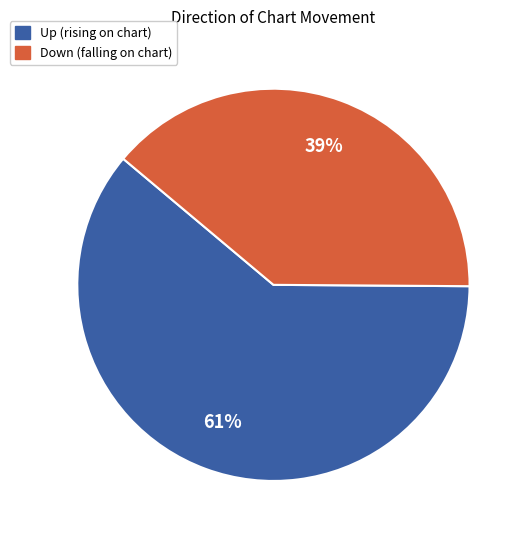

To the nearest percent, what is the difference between the largest and smallest slice percentages?

22%